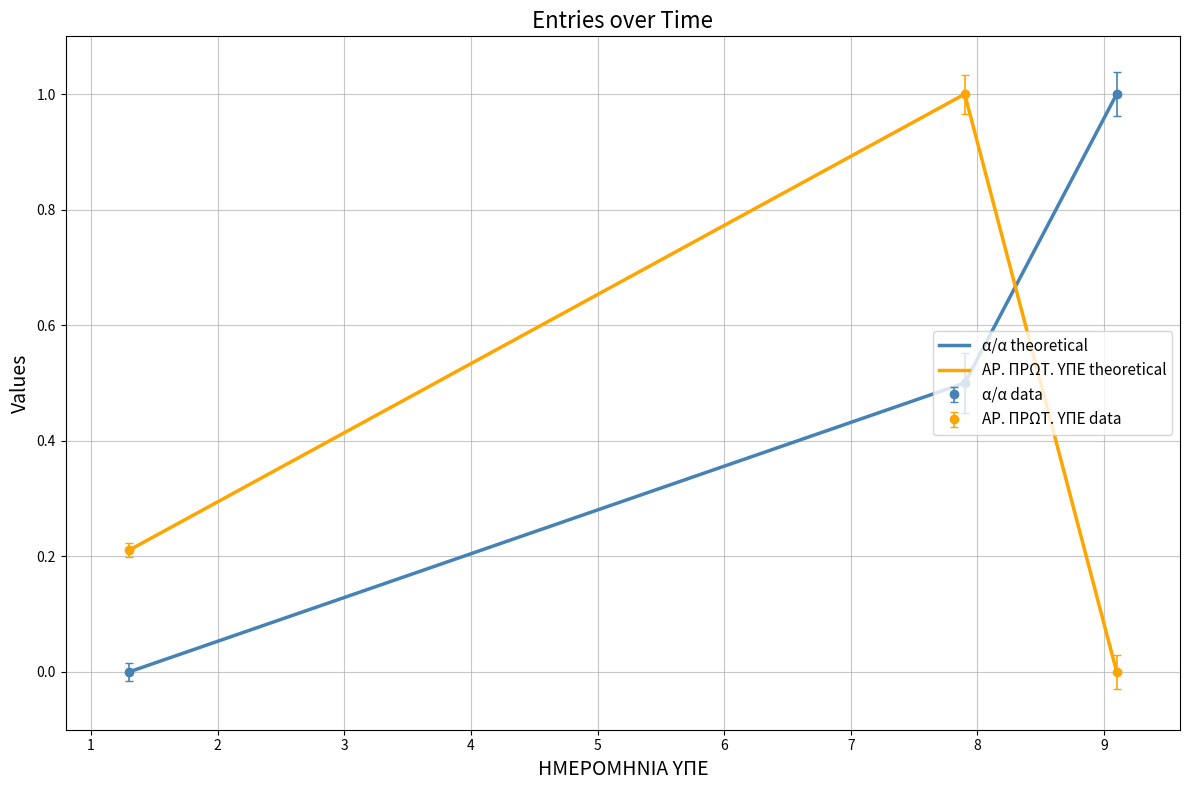

At how many categories does at least one series exceed 0?

3